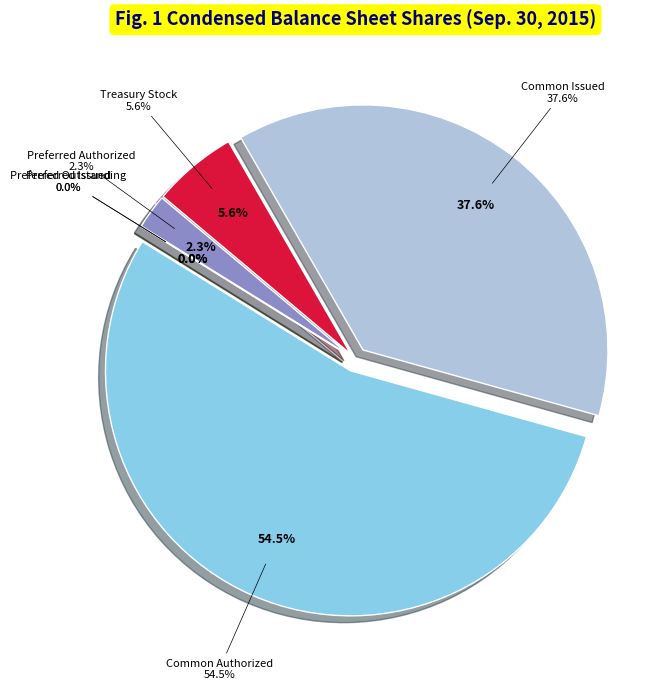

What is the smallest slice in the pie chart?

Preferred Issued